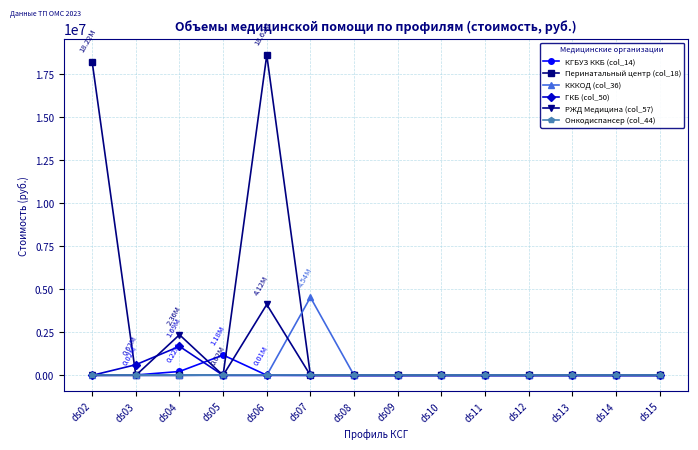

What is the sum of all Перинатальный центр (col_18) values?

36856557.7